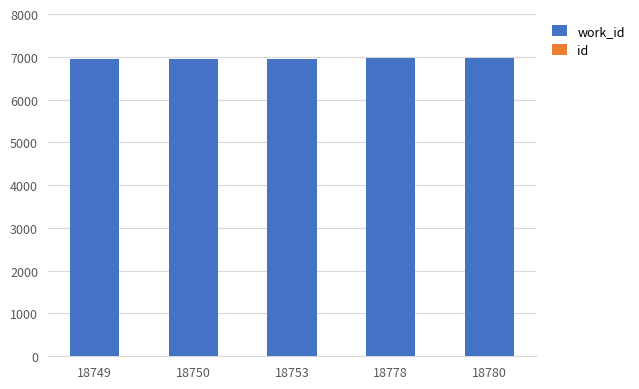

What is the smallest value displayed?

6956